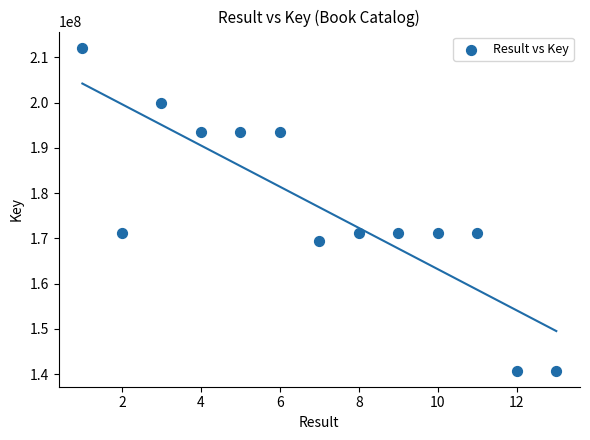

What is the range of Y values (max minus min)?

71326460